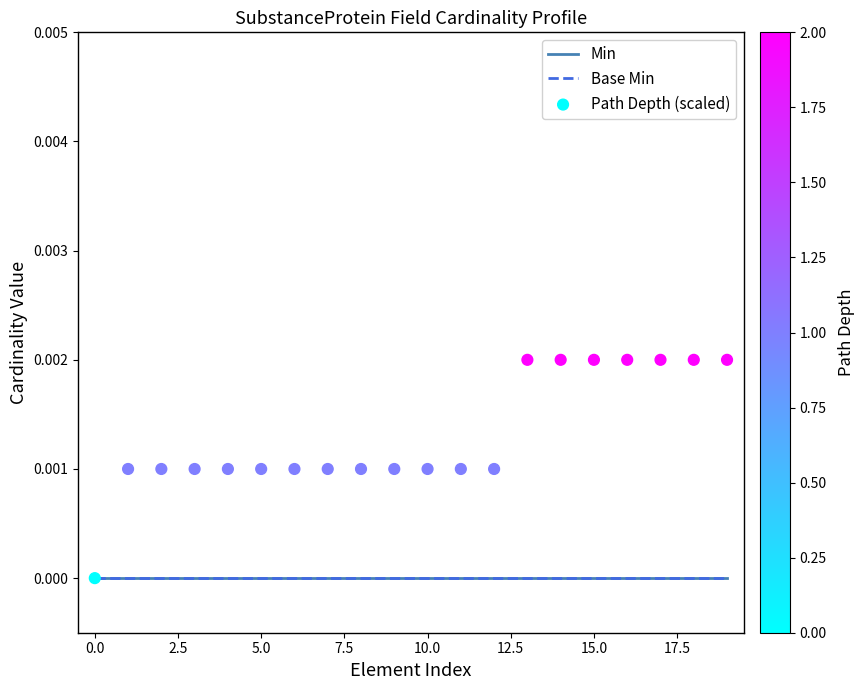

Which series has the largest Y range (max minus min)?

Path Depth (scaled)